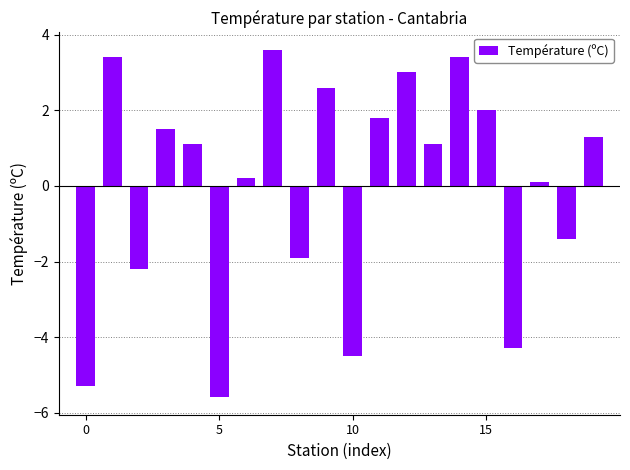

How many data points are less than 1?

9